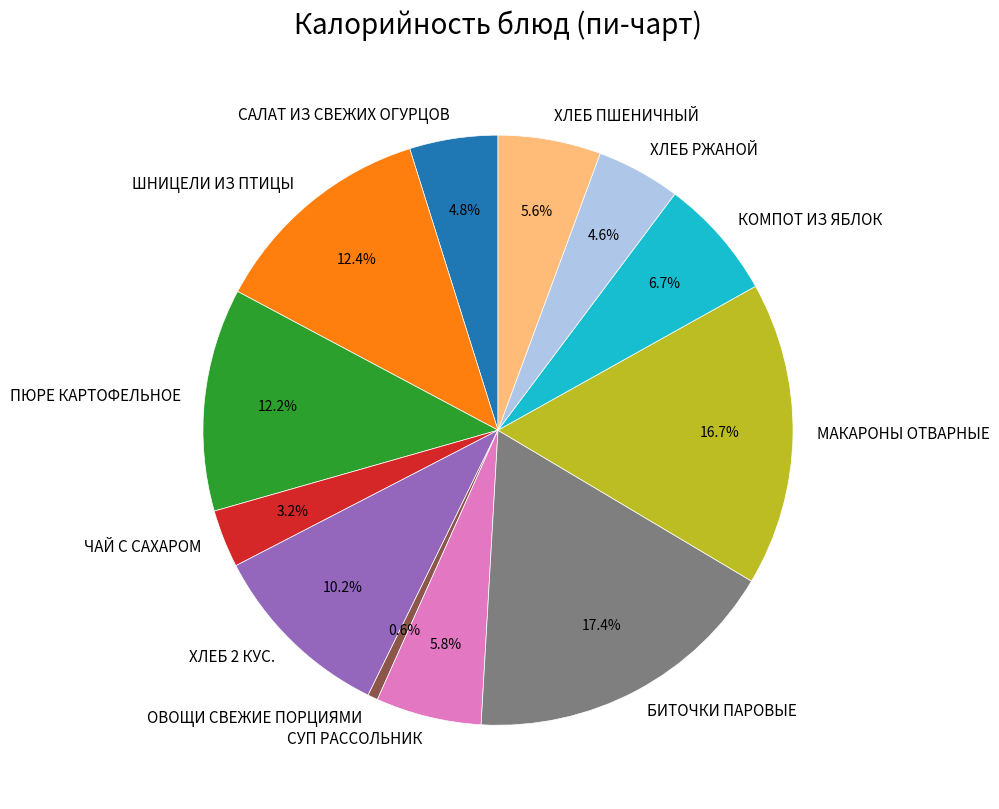

What is the ratio of the value at МАКАРОНЫ ОТВАРНЫЕ to the value at ЧАЙ С САХАРОМ?

5.2